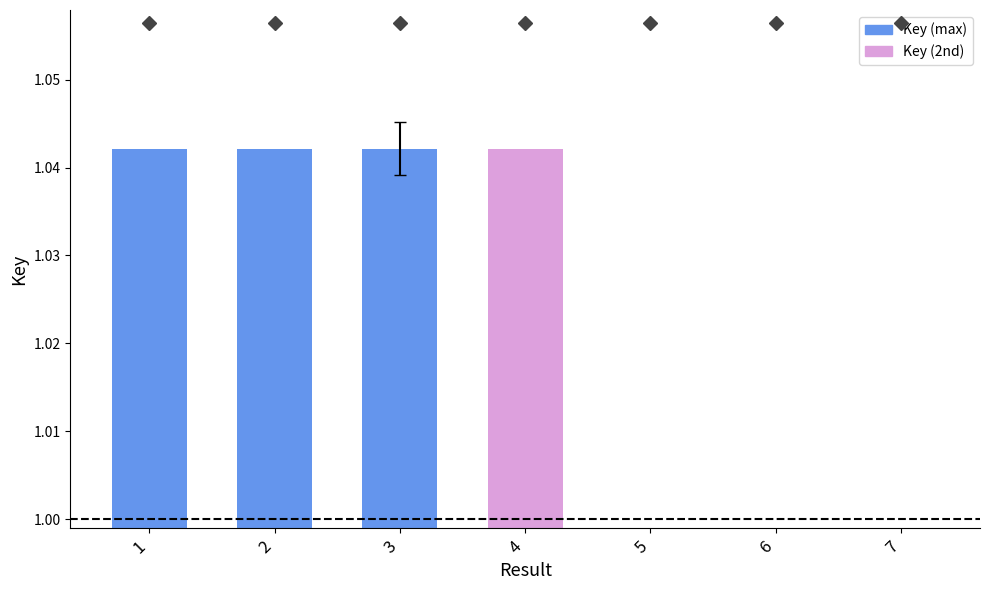

Rank the categories by value from lowest to highest.

6, 7, 5, 1, 2, 4, 3